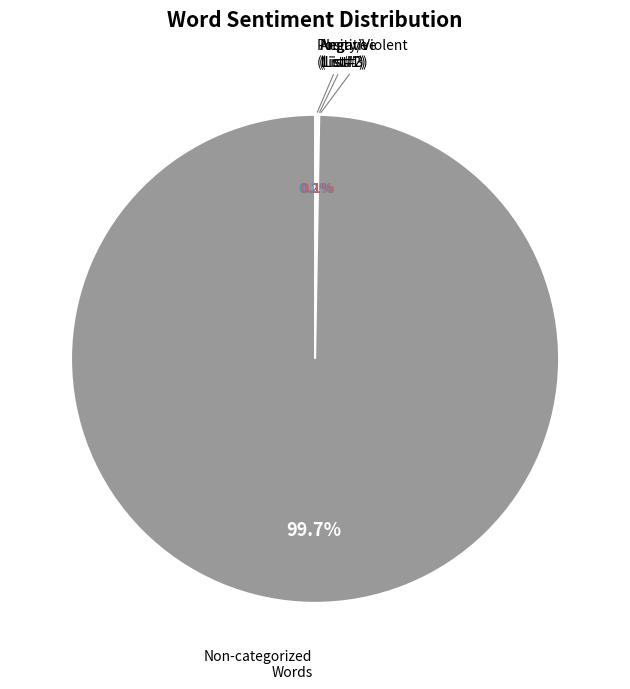

Is there any slice that represents more than half of the pie?

Yes